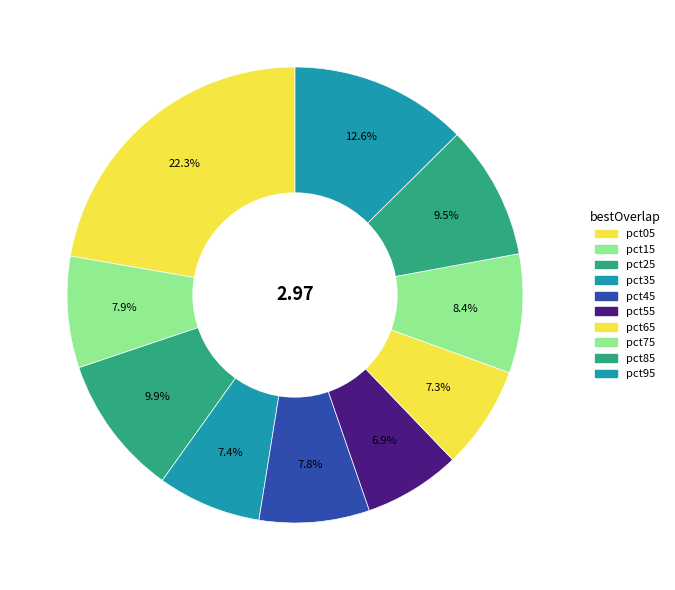

What portion of the pie excludes pct55?

93.1%